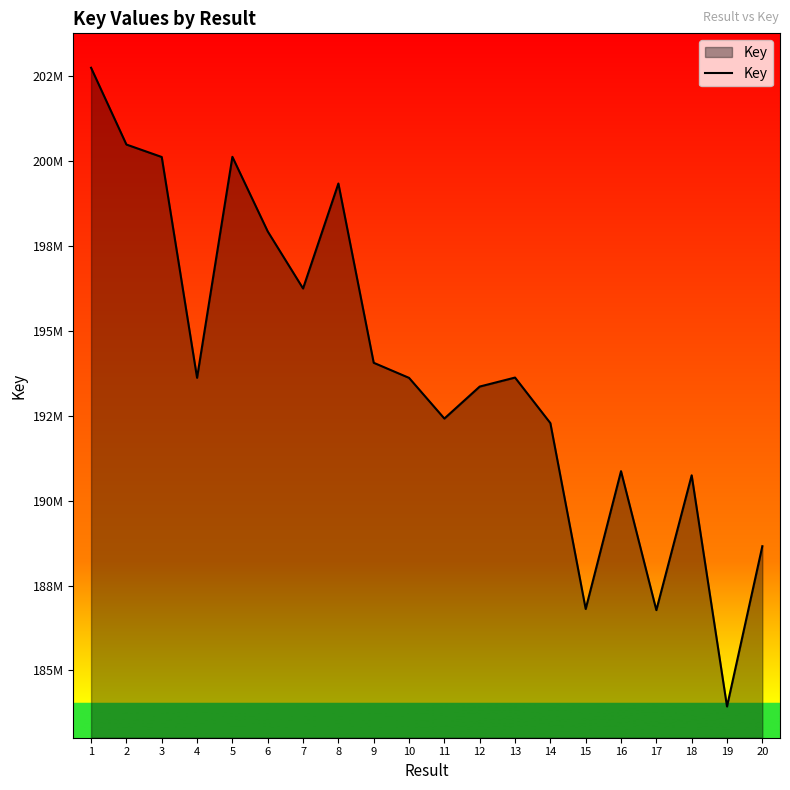

What is the greatest value displayed?

202747907